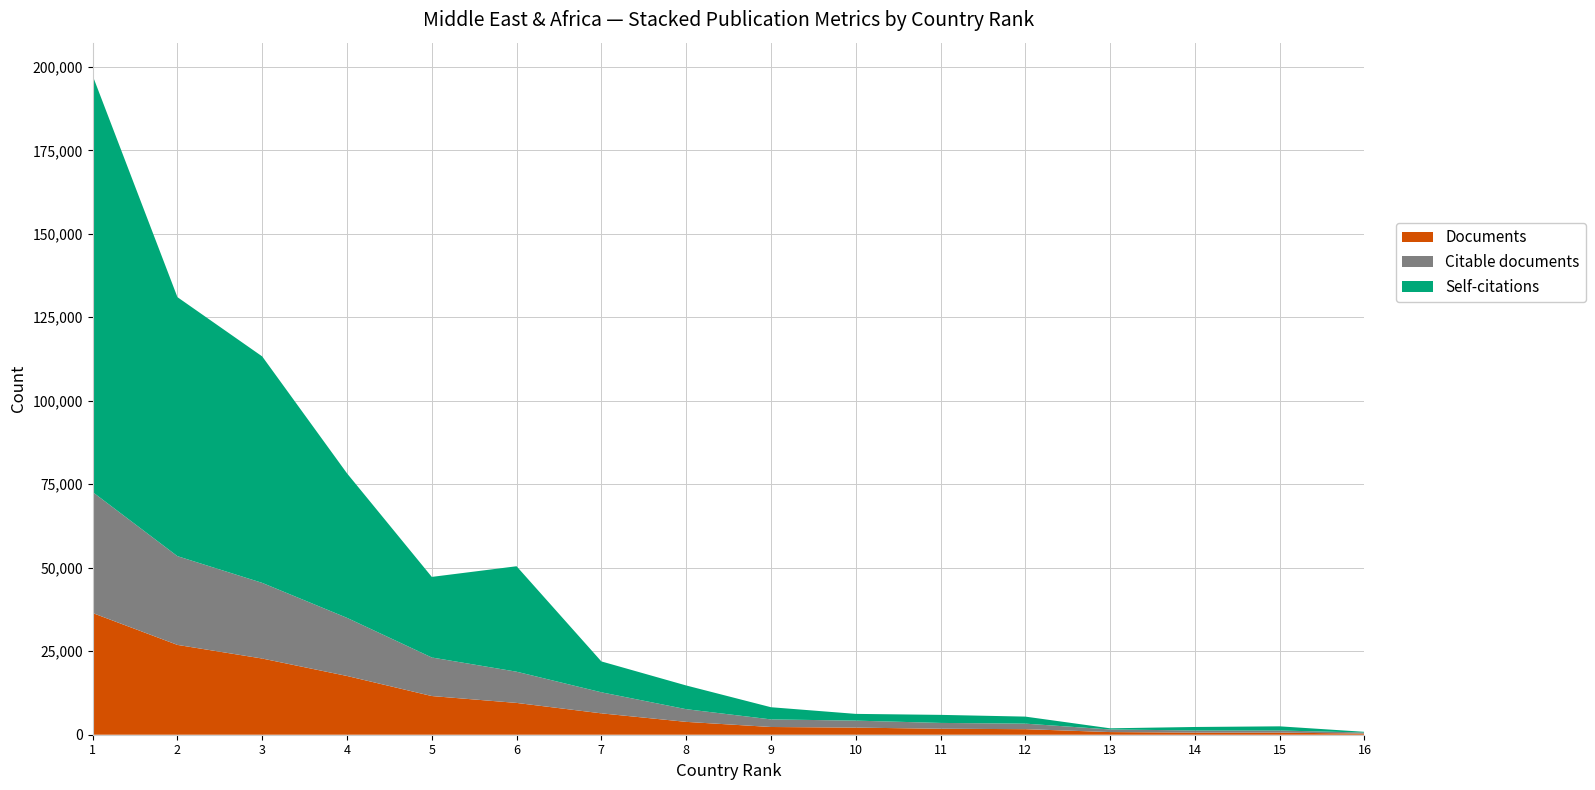

Reading left to right, transcribe all the data shown in this chart.

Documents: 1=36441	2=26898	3=22814	4=17594	5=11582	6=9524	7=6400	8=3852	9=2315	10=2130	11=1793	12=1664	13=794	14=637	15=636	16=330
Citable documents: 1=36224	2=26571	3=22655	4=17400	5=11547	6=9350	7=6303	8=3795	9=2275	10=2093	11=1740	12=1657	13=785	14=637	15=632	16=326
Self-citations: 1=124701	2=77561	3=67809	4=43275	5=24131	6=31573	7=9249	8=7105	9=3644	10=2017	11=2413	12=2105	13=344	14=1044	15=1245	16=210